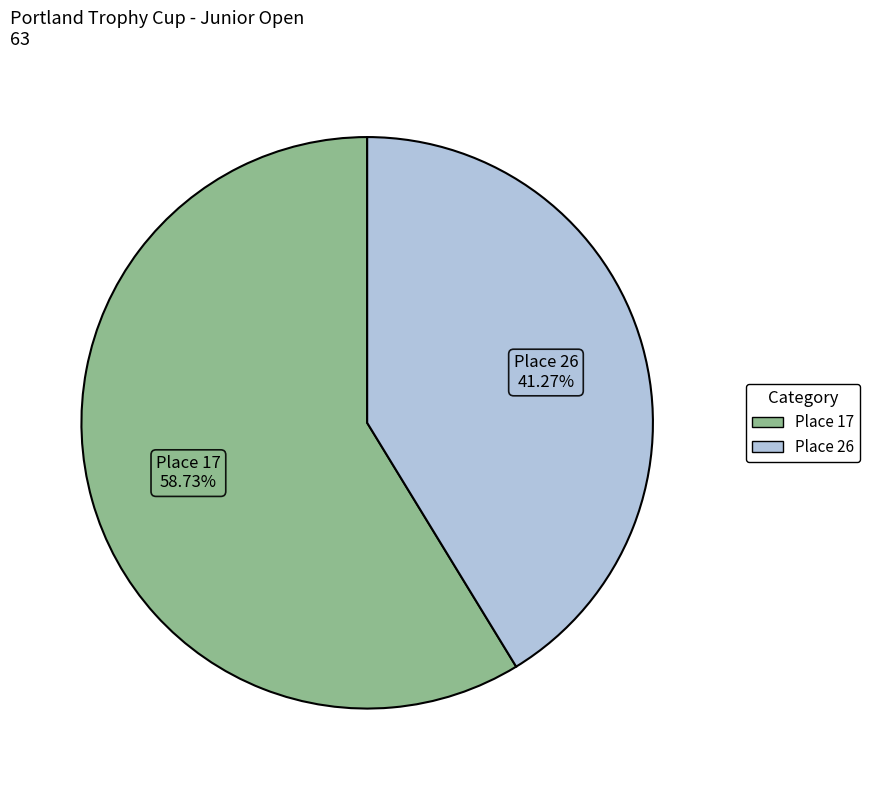

What is the total percentage of Place 17 and Place 26?

100.0%